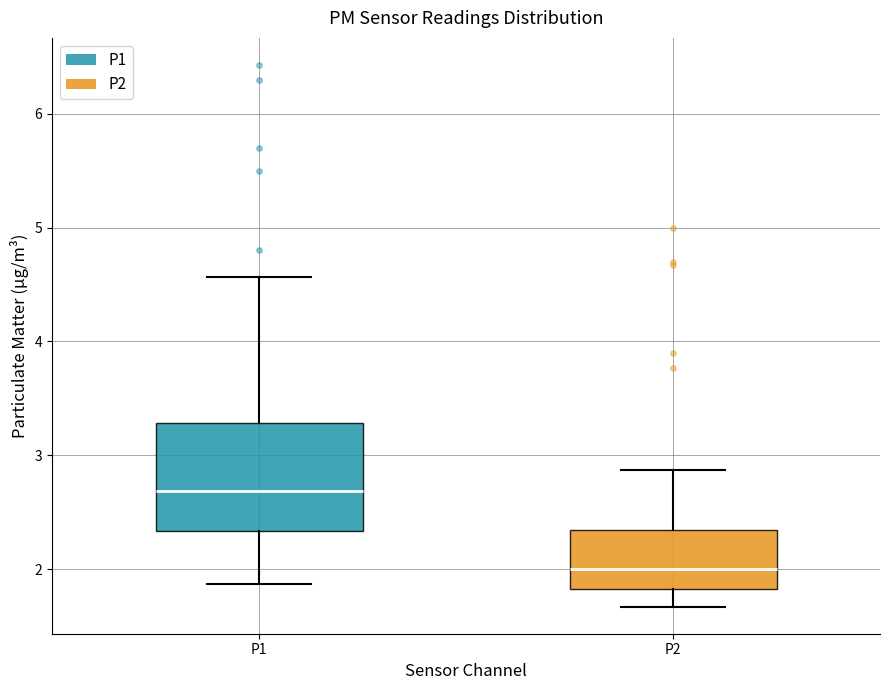

Where does the lower whisker of the box for P2 end on the y-axis? The values are not printed on the chart, so give them approximately, as read against the axis.

1.7